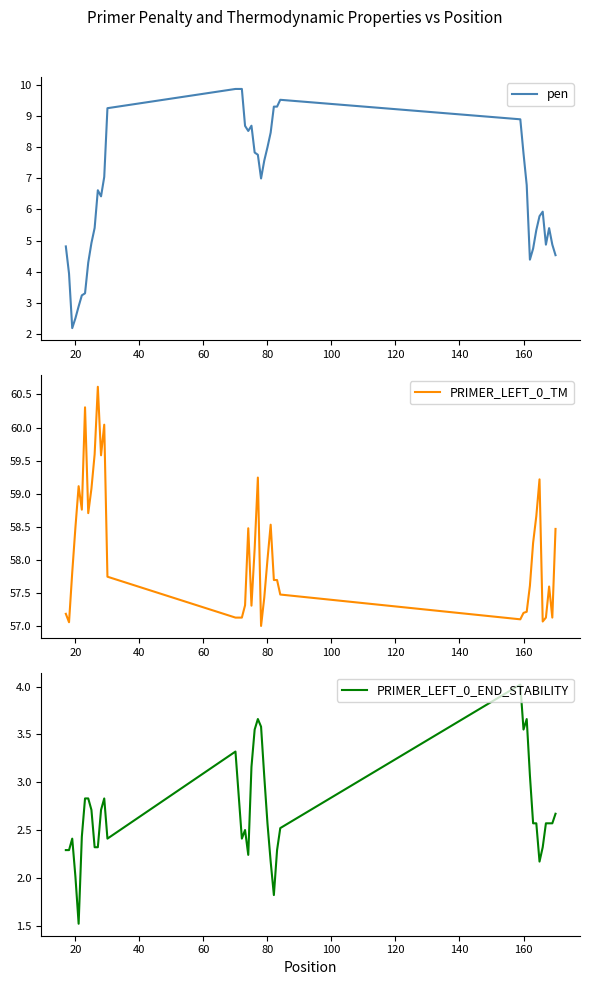

True or false: PRIMER_LEFT_0_TM and pen cross at least once.

False